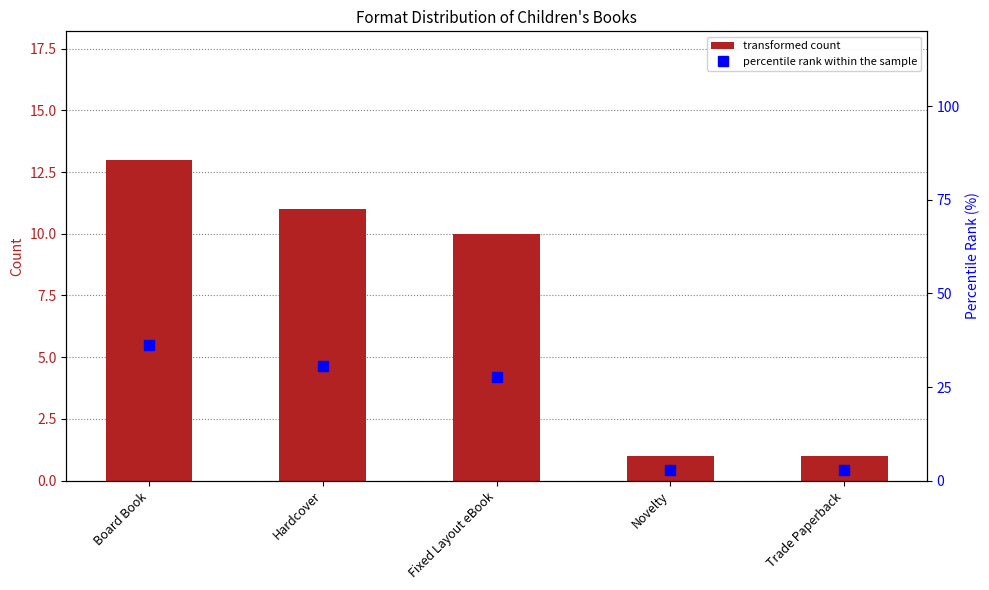

Is the value of transformed count at Novelty greater than the value of percentile rank within the sample at Hardcover?

No